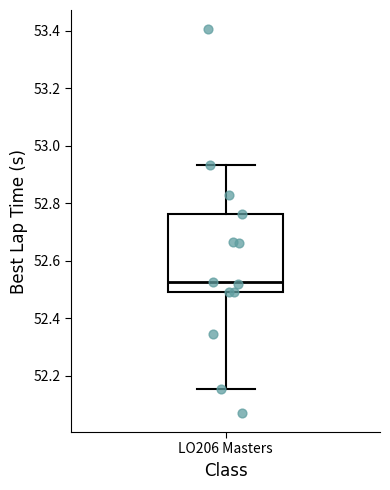

Where does the median line of the box for LO206 Masters sit on the y-axis? The values are not printed on the chart, so give them approximately, as read against the axis.

52.52